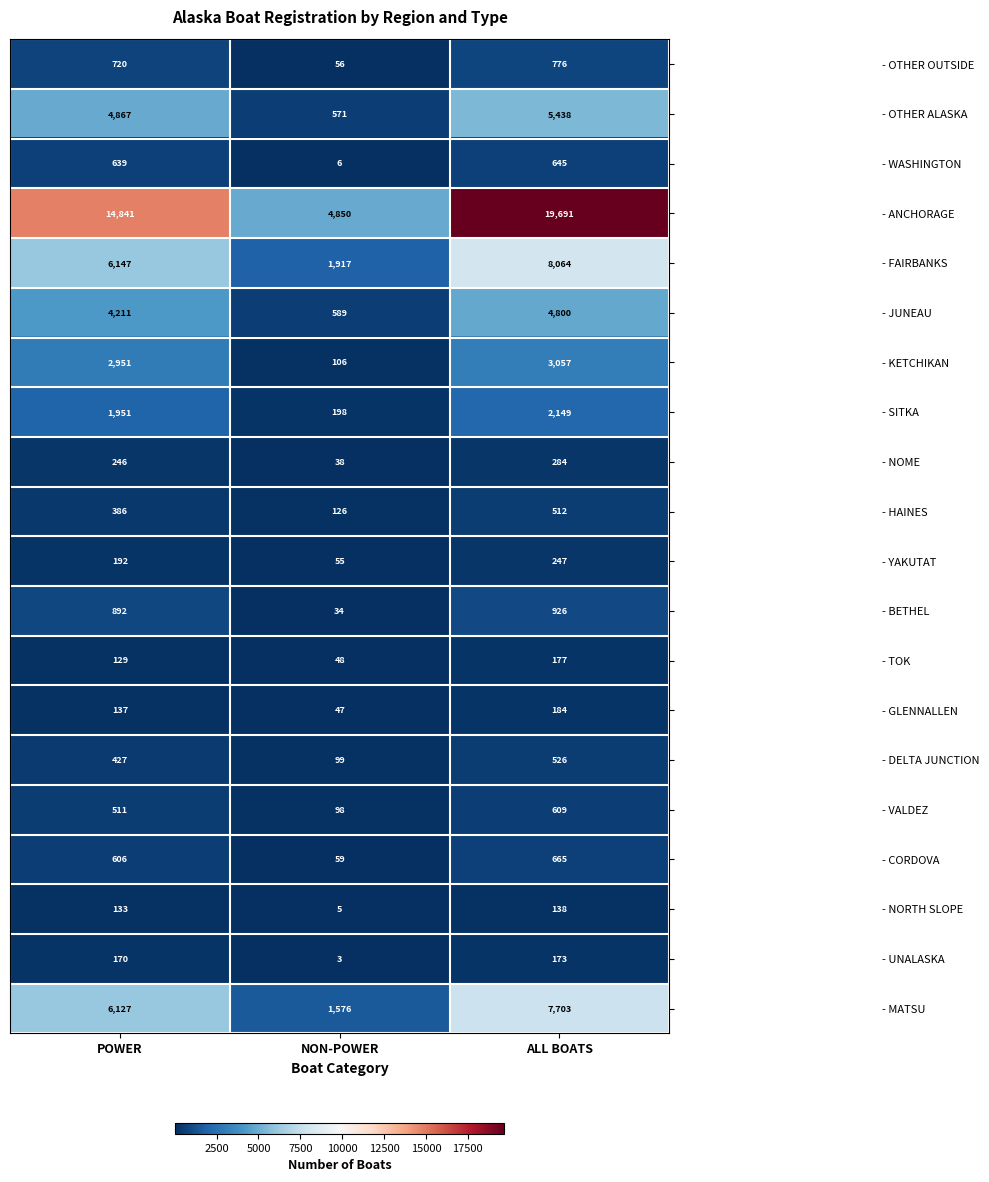

List the labels in order of - FAIRBANKS value, largest first.

ALL BOATS, POWER, NON-POWER